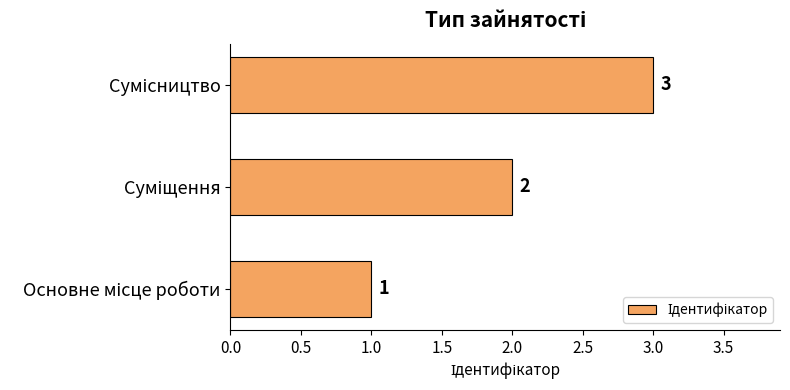

Does the chart contain any negative values?

No